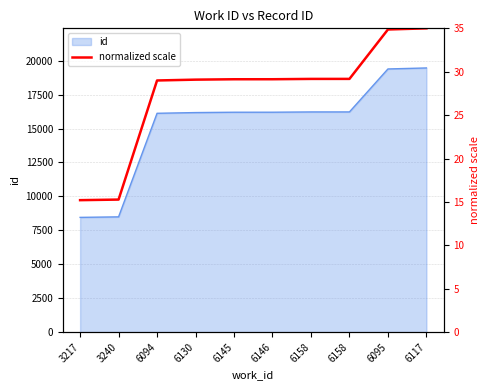

Does the chart have visible grid lines?

Yes